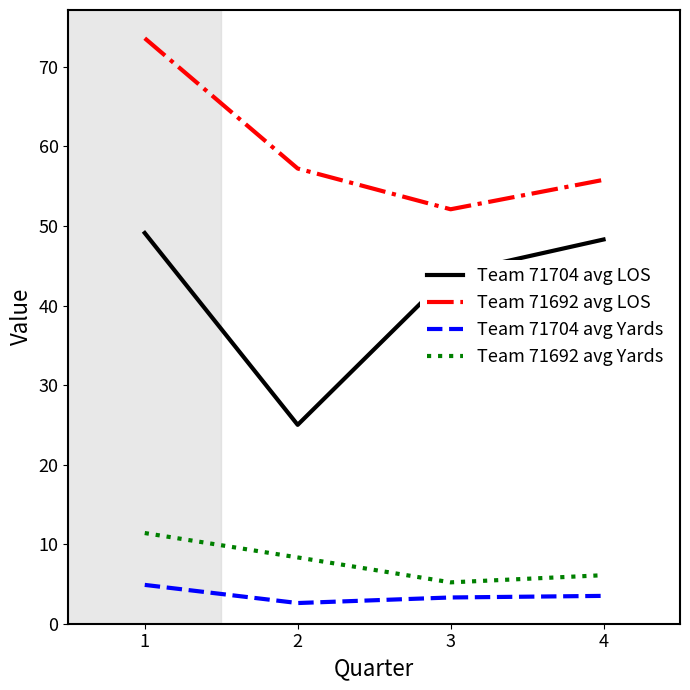

True or false: Team 71692 avg Yards has a value of 10.3 at 4.

False